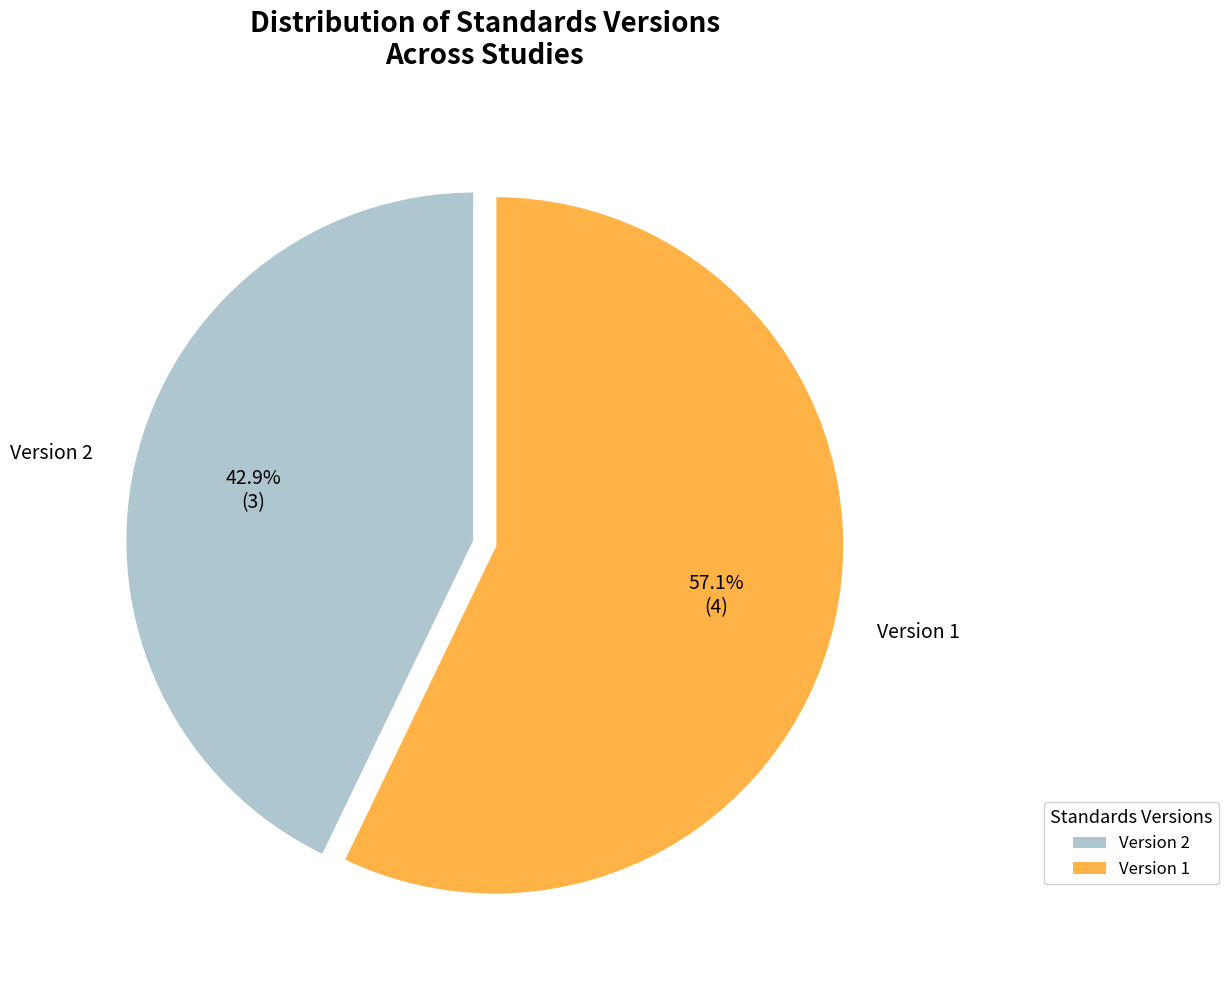

Is there any slice that represents more than half of the pie?

Yes